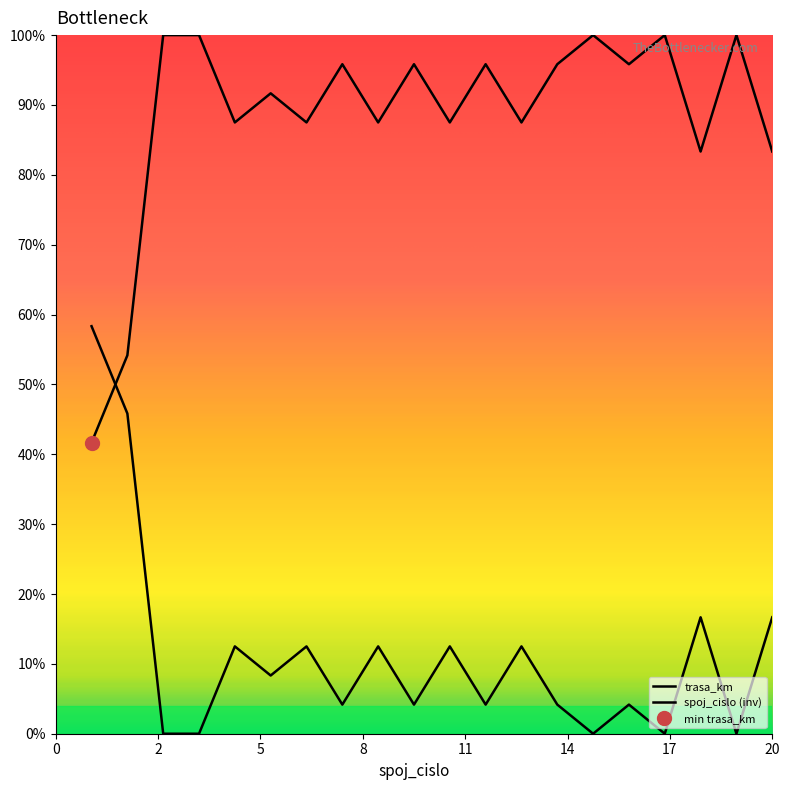

How many interior local valleys (lower than both neighbors) does the data have?

7